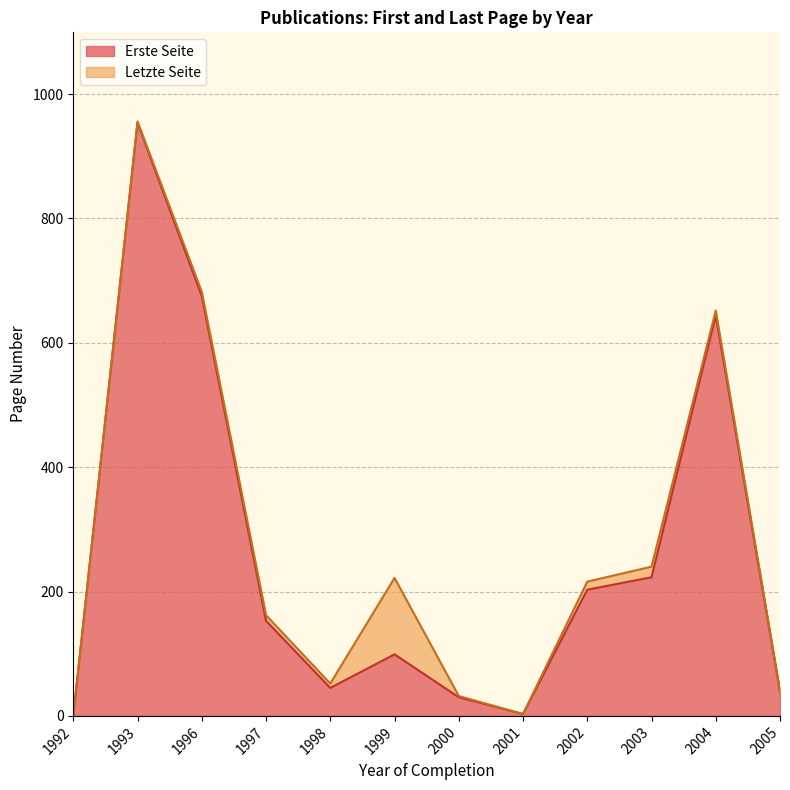

The Erste Seite series shows 911 at 2004. True or false?

False